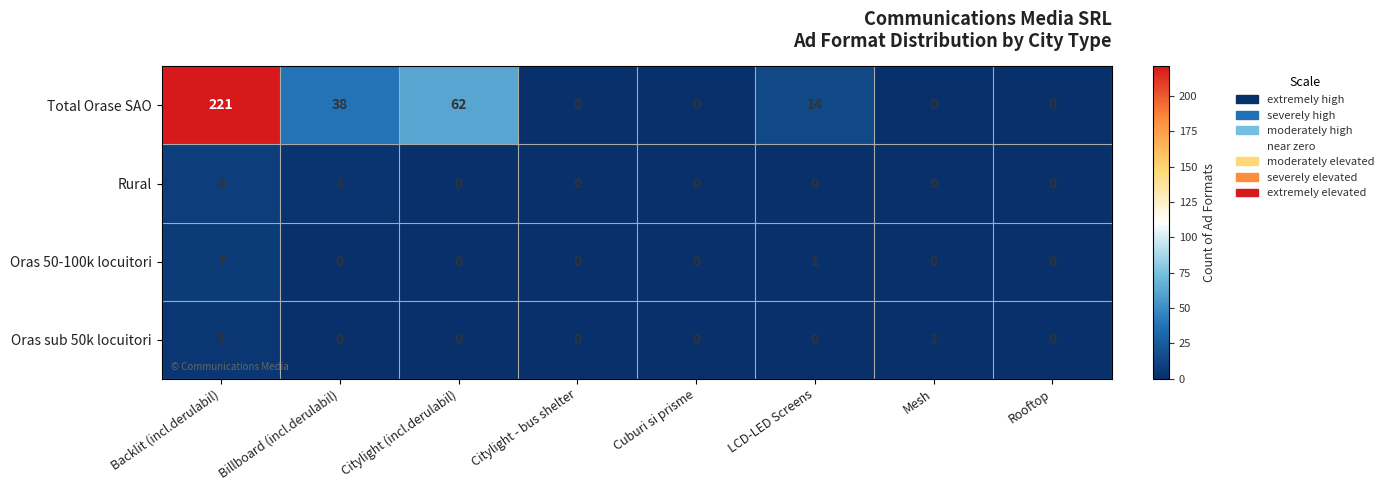

True or false: Total Orase SAO has a value of 125 at Mesh.

False